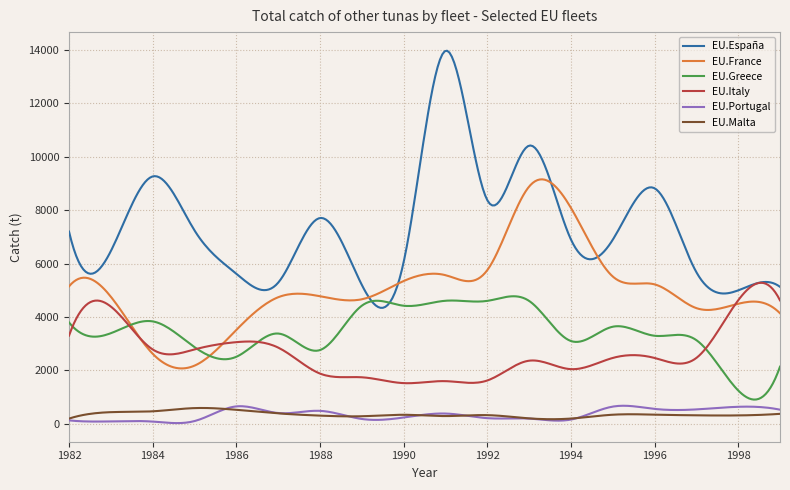

Count the number of data series in this chart.

6